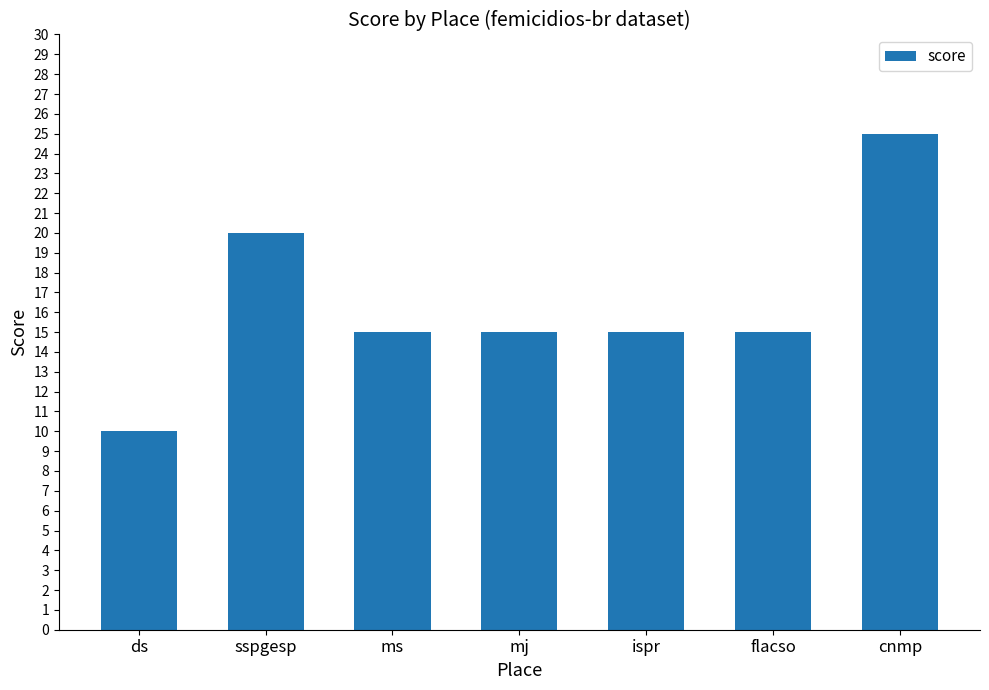

What is the sum of all values?

115